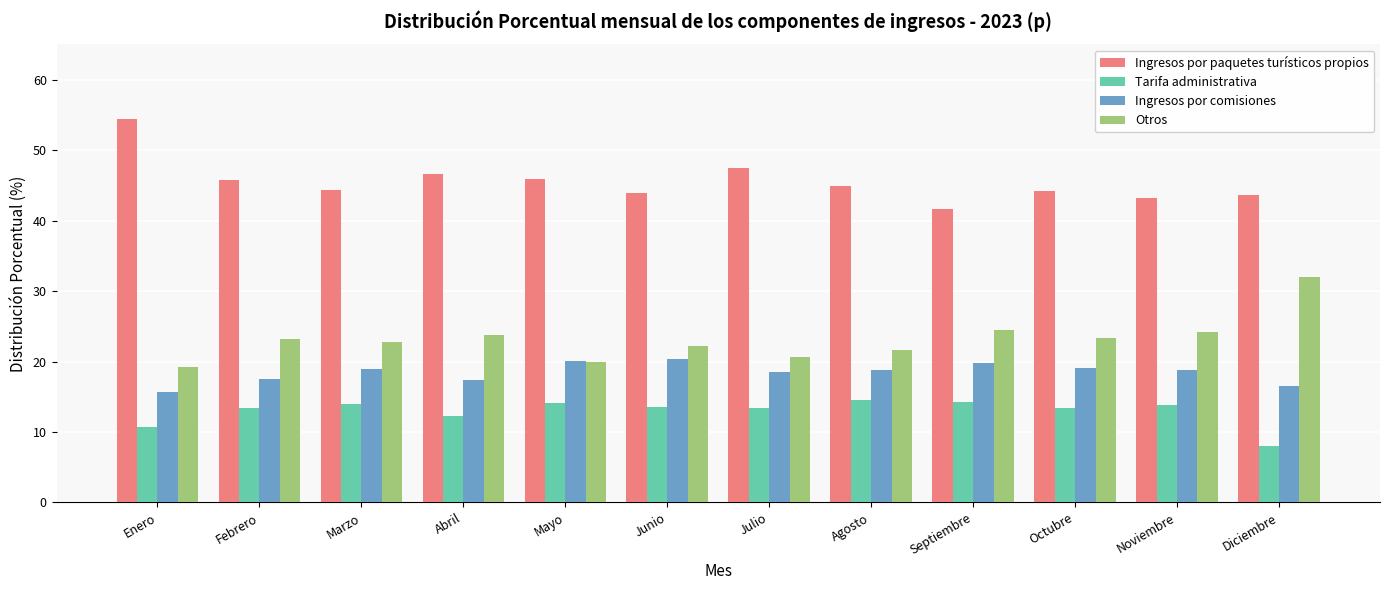

Rank the series at Octubre from highest to lowest value.

Ingresos por paquetes turísticos propios, Otros, Ingresos por comisiones, Tarifa administrativa